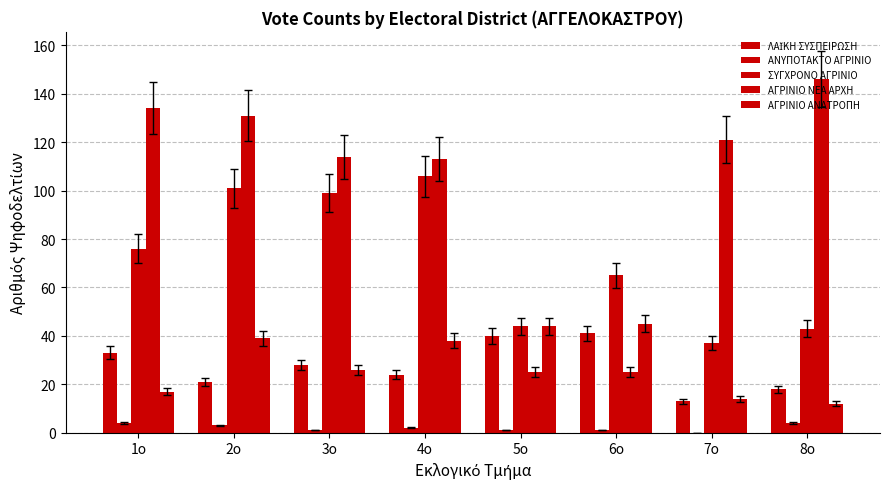

What is the difference between the second highest and second lowest values in the ΑΓΡΙΝΙΟ ΑΝΑΤΡΟΠΗ series?

30